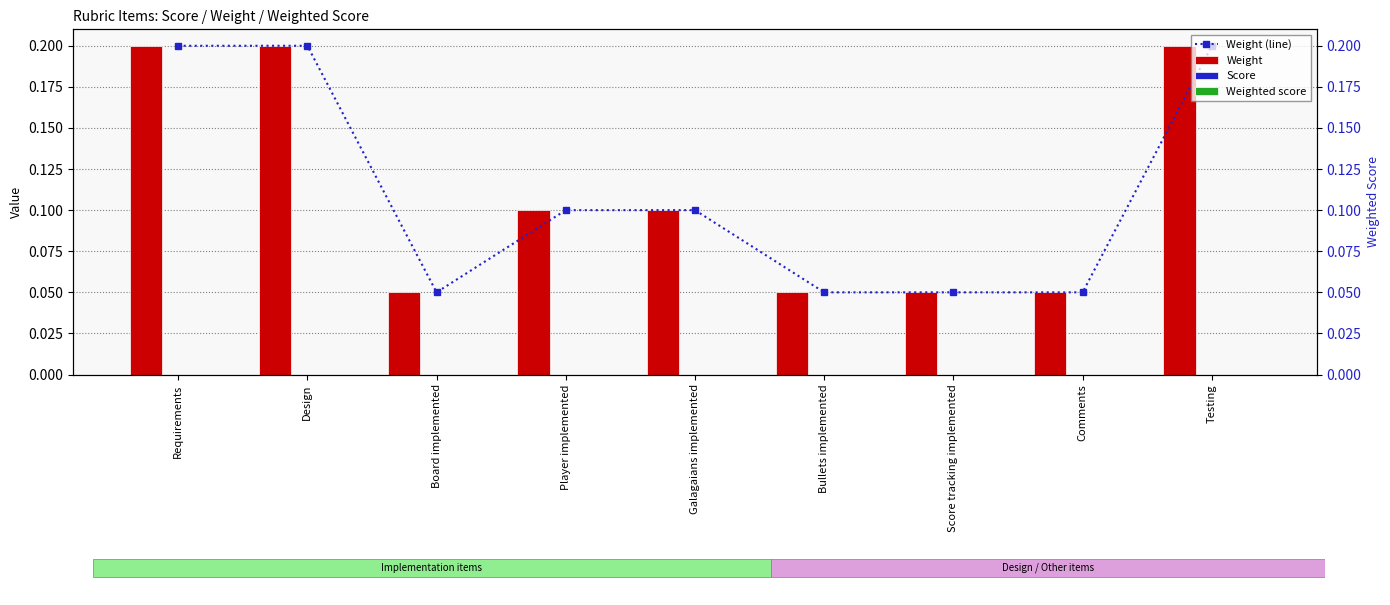

Which series has the largest range (max minus min)?

Weight (line)